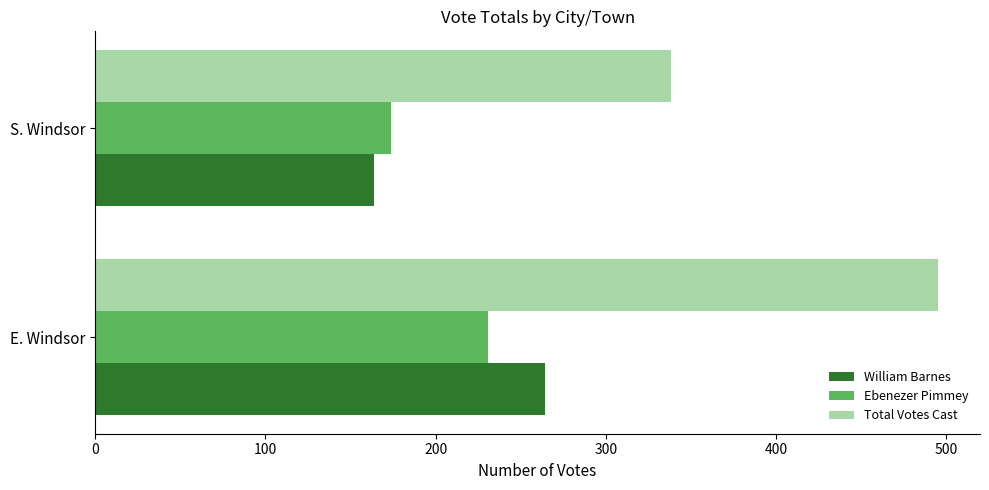

What is the difference between the maximum and minimum values in the Total Votes Cast series?

157